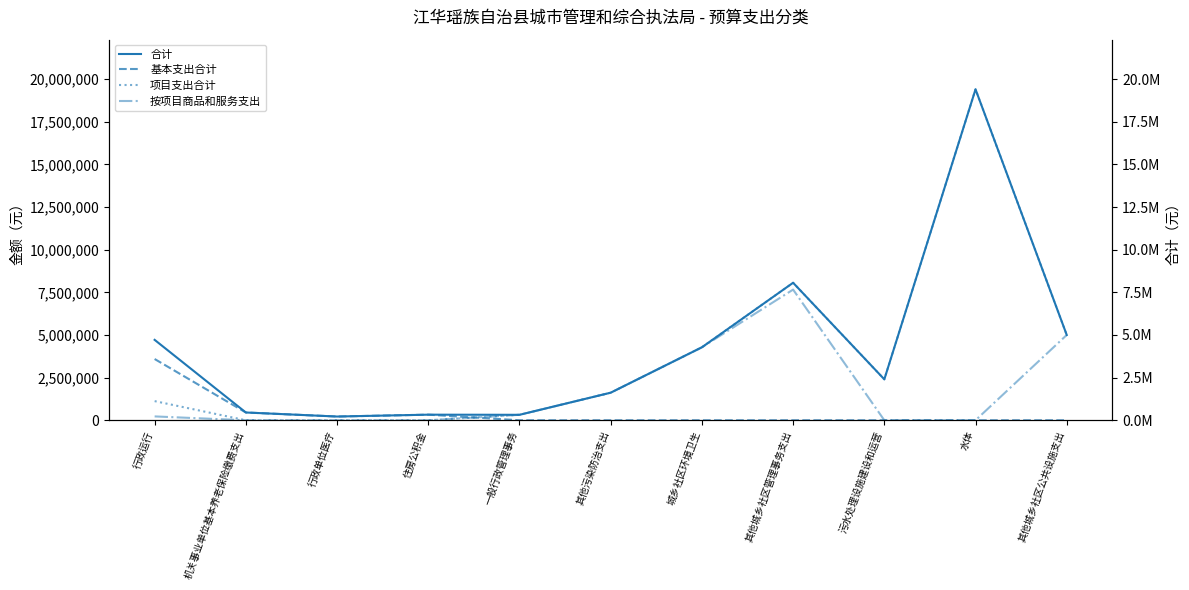

How many data points does each series have?

11